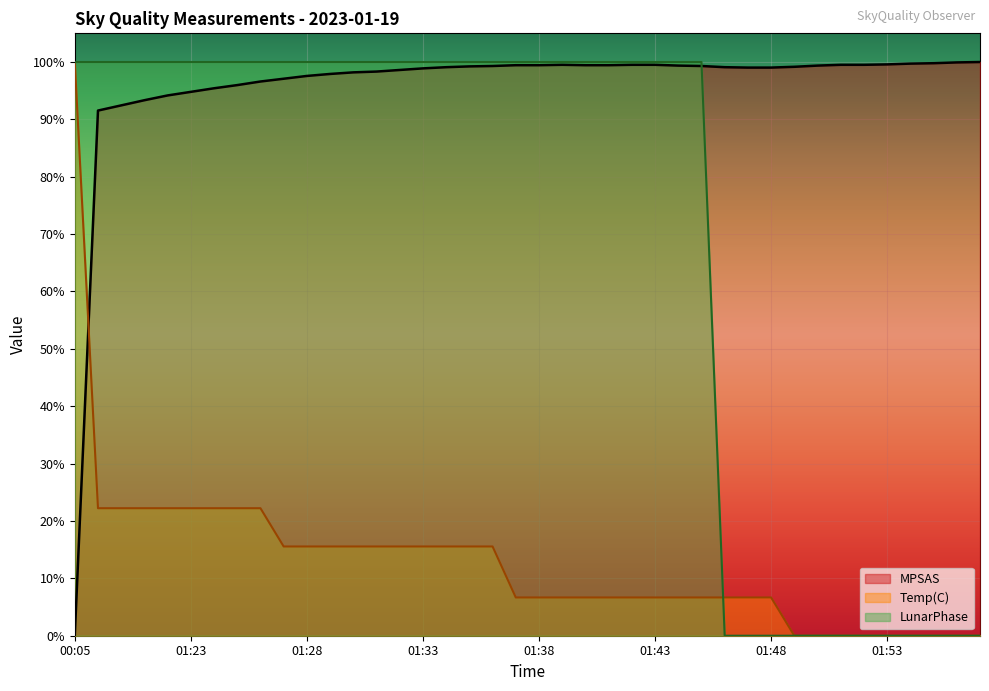

Does the chart display data point markers on the line(s)?

No